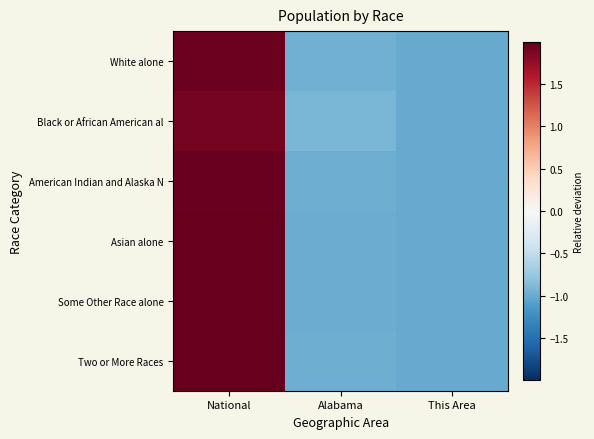

Reading left to right, transcribe all the data shown in this chart.

White alone: National=2.0	Alabama=-1.0	This Area=-1.0
Black or African American al: National=1.9	Alabama=-0.9	This Area=-1.0
American Indian and Alaska N: National=2.0	Alabama=-1.0	This Area=-1.0
Asian alone: National=2.0	Alabama=-1.0	This Area=-1.0
Some Other Race alone: National=2.0	Alabama=-1.0	This Area=-1.0
Two or More Races: National=2.0	Alabama=-1.0	This Area=-1.0